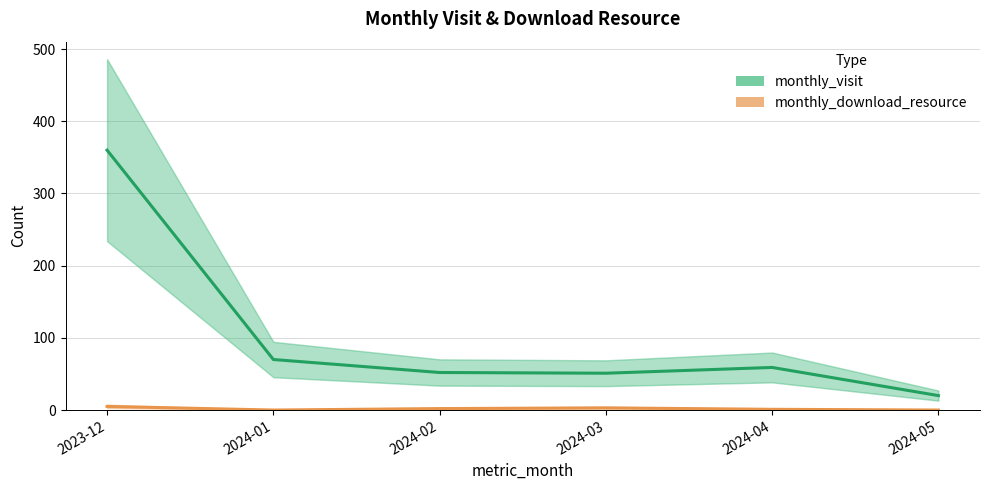

Reading left to right, list all the values displayed in this chart.

monthly_visit: 2023-12=360	2024-01=70	2024-02=52	2024-03=51	2024-04=59	2024-05=20
monthly_download_resource: 2023-12=5	2024-01=0	2024-02=2	2024-03=3	2024-04=1	2024-05=0